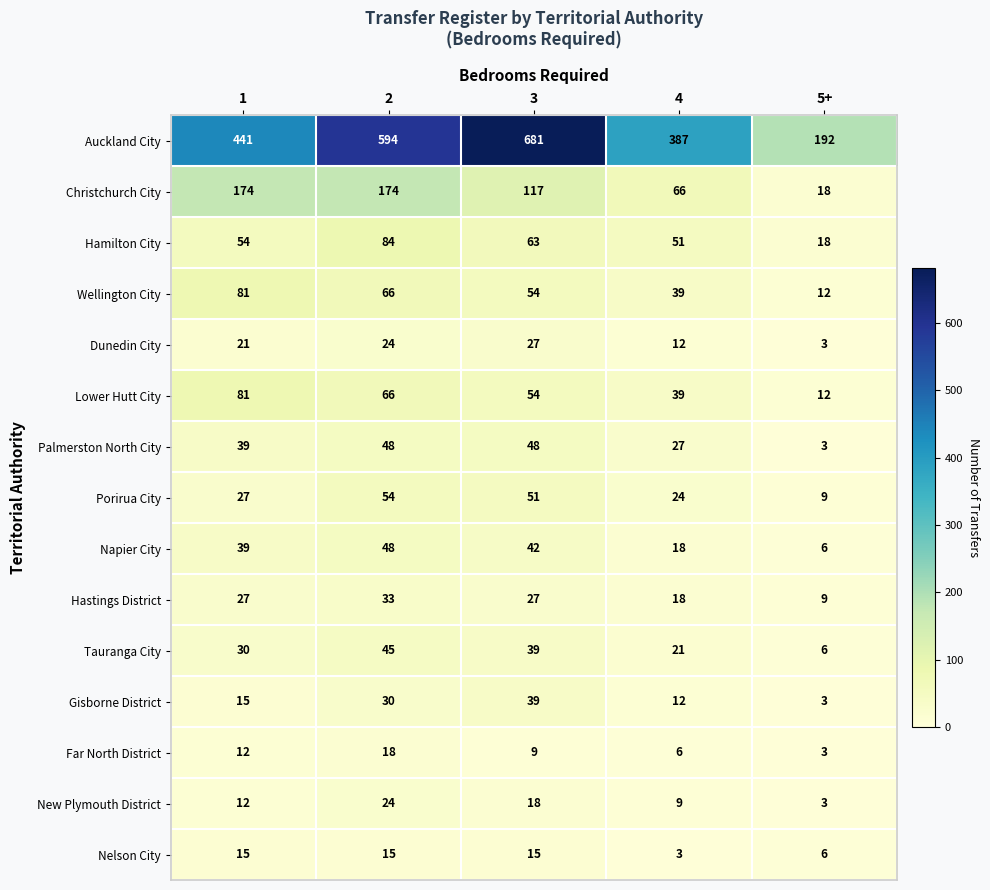

At which category does the chart reach its peak across all series?

3